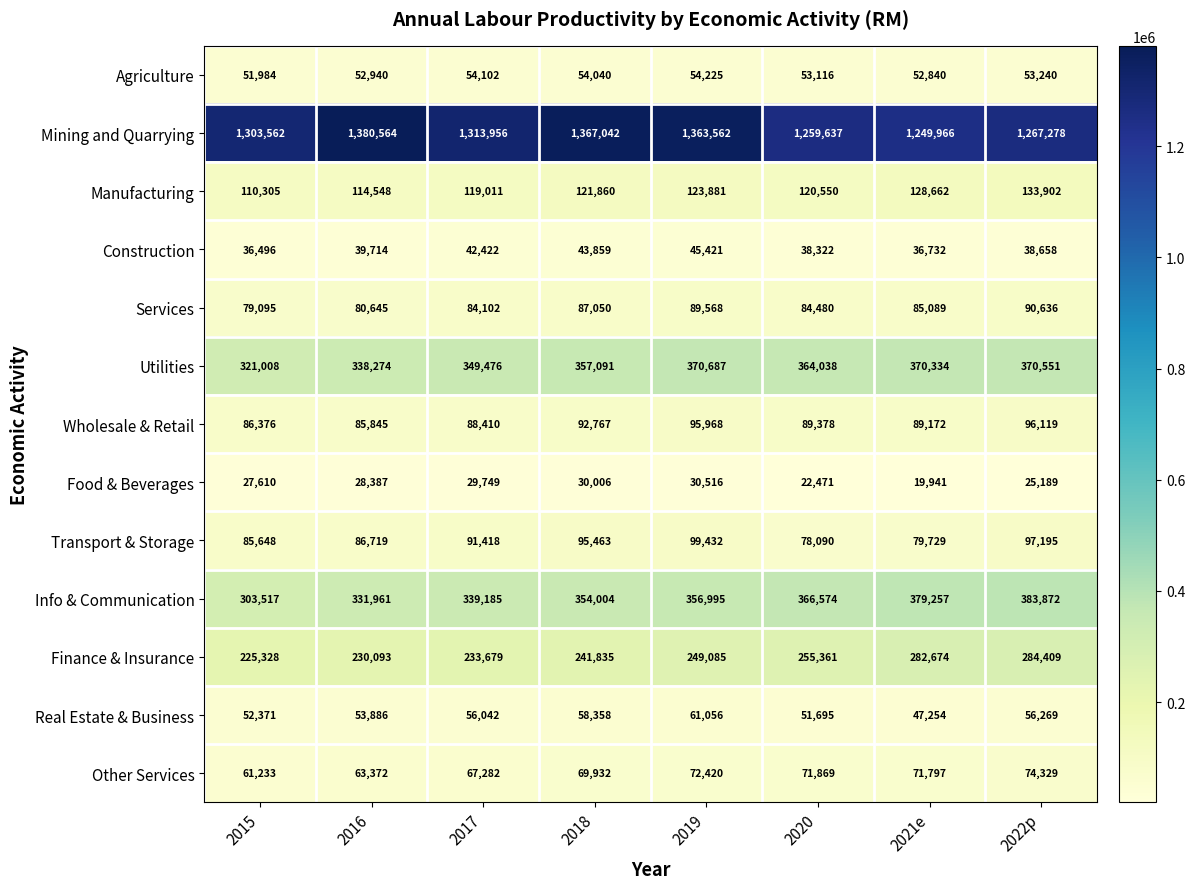

Which label corresponds to the smallest value in the chart?

2021e